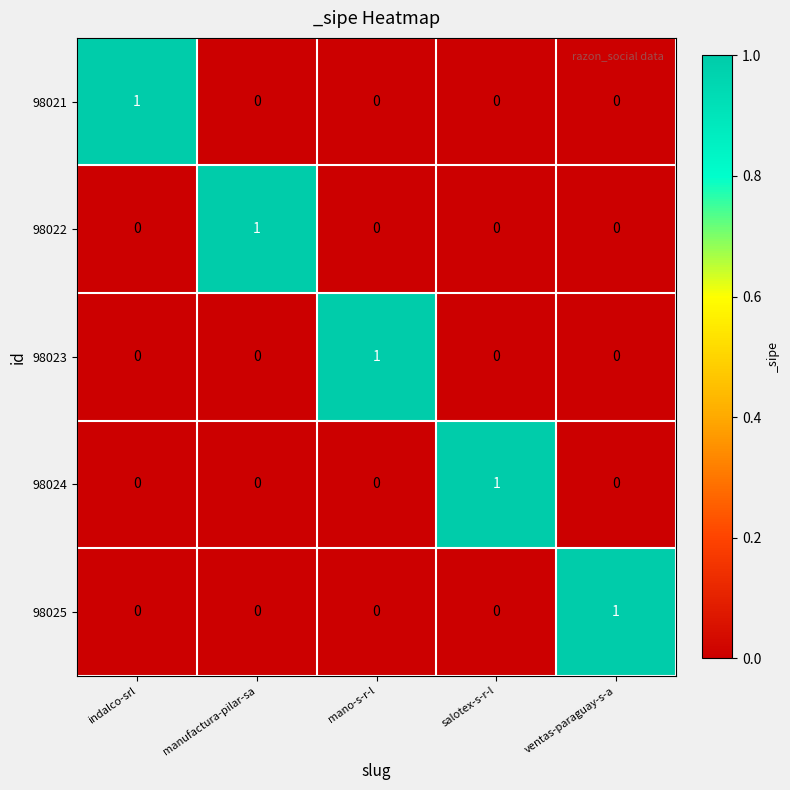

The value of 98023 at ventas-paraguay-s-a is 0. True or false?

True